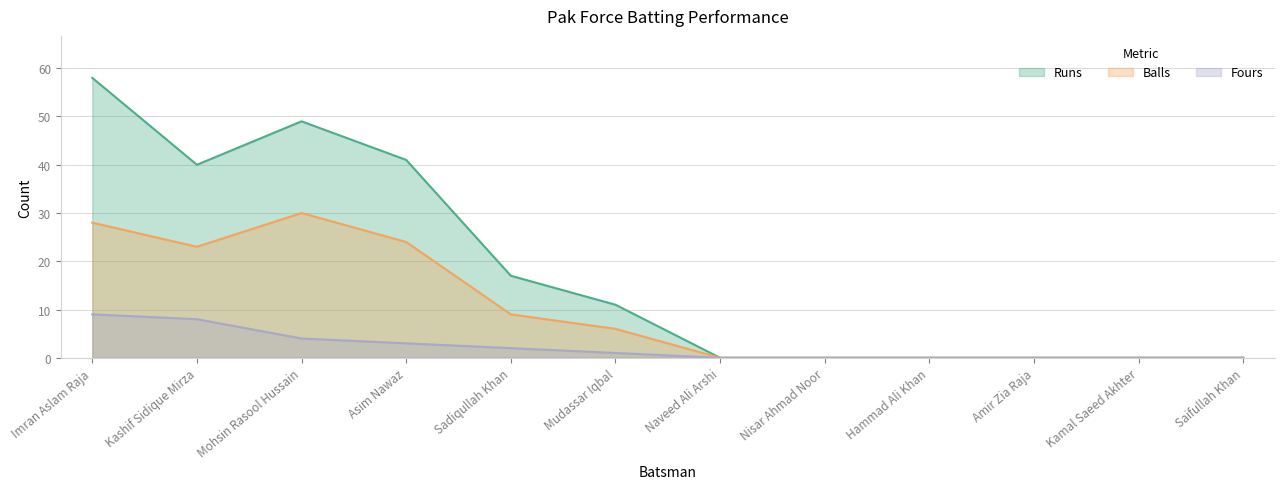

True or false: Runs has a value of 0 at Saifullah Khan.

True